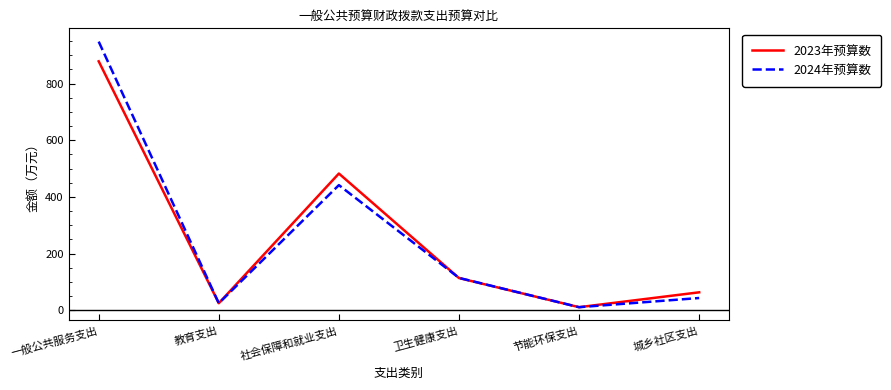

Which label corresponds to the largest value in the chart?

一般公共服务支出